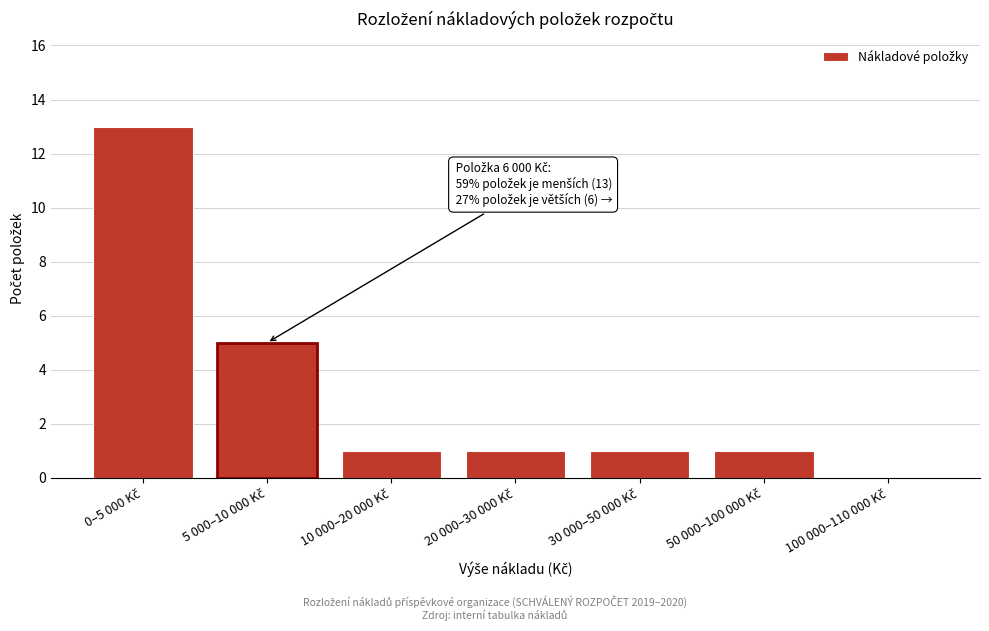

What is the sum of all values?

22